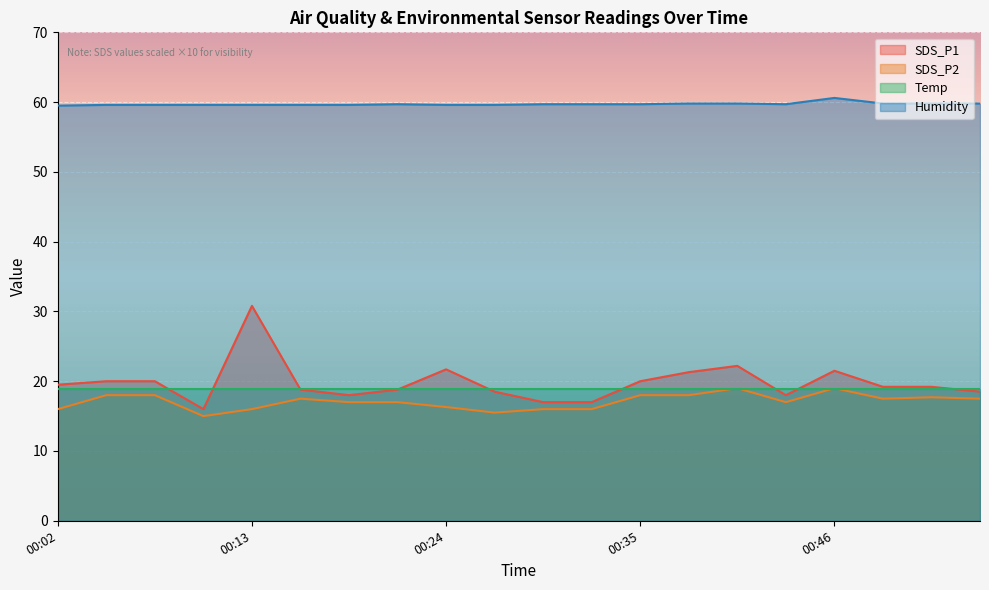

True or false: SDS_P1 and Humidity intersect in this chart.

False